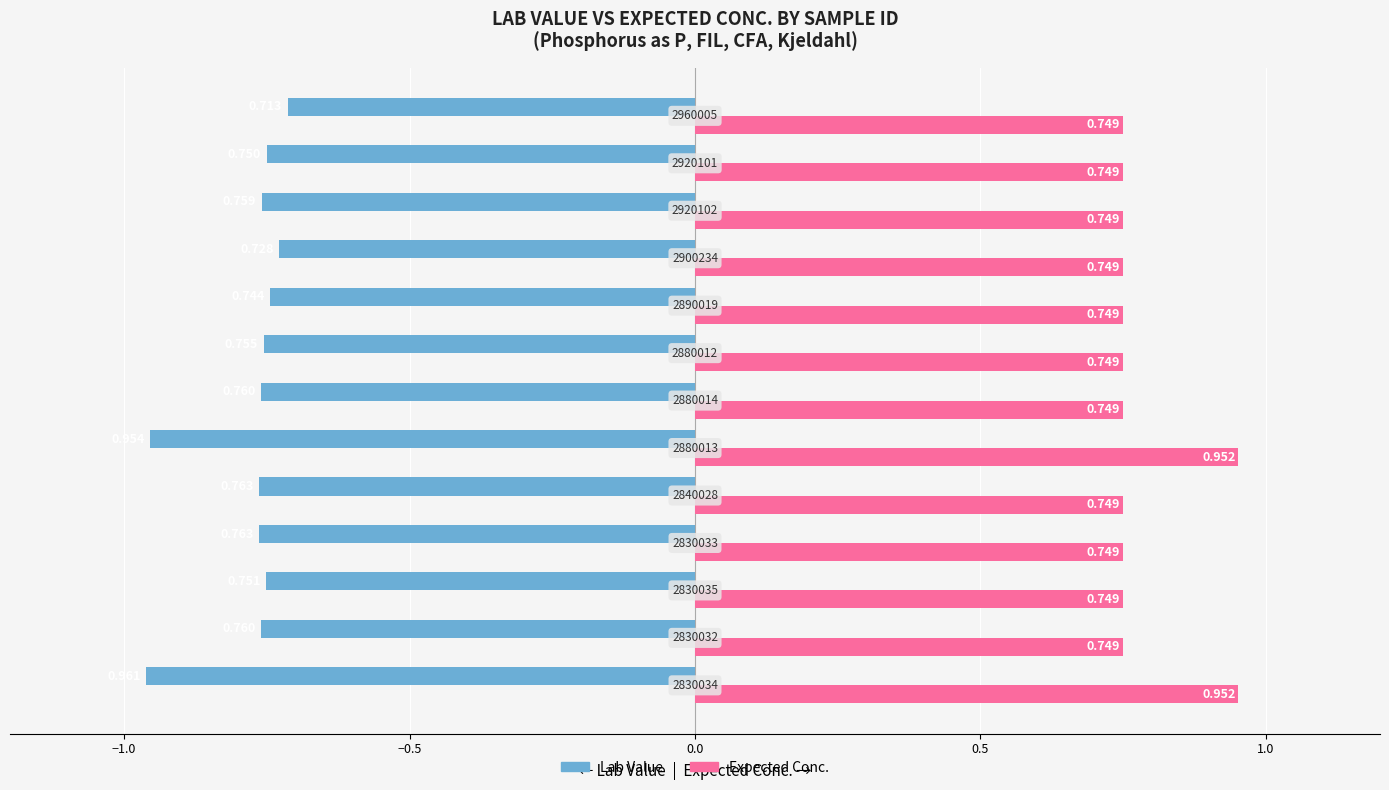

List the series in order of their overall mean, lowest first.

Lab Value, Expected Conc.